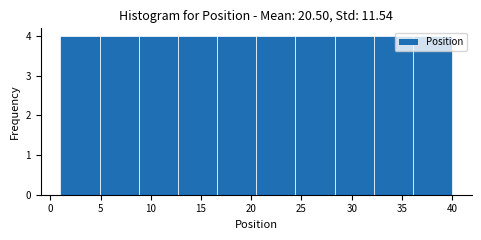

How tall is the bar that spans 1.0 to 4.9 on the x-axis? Neither the bar edges nor the heights are printed on the chart, so give them approximately, as read against the axes.

4